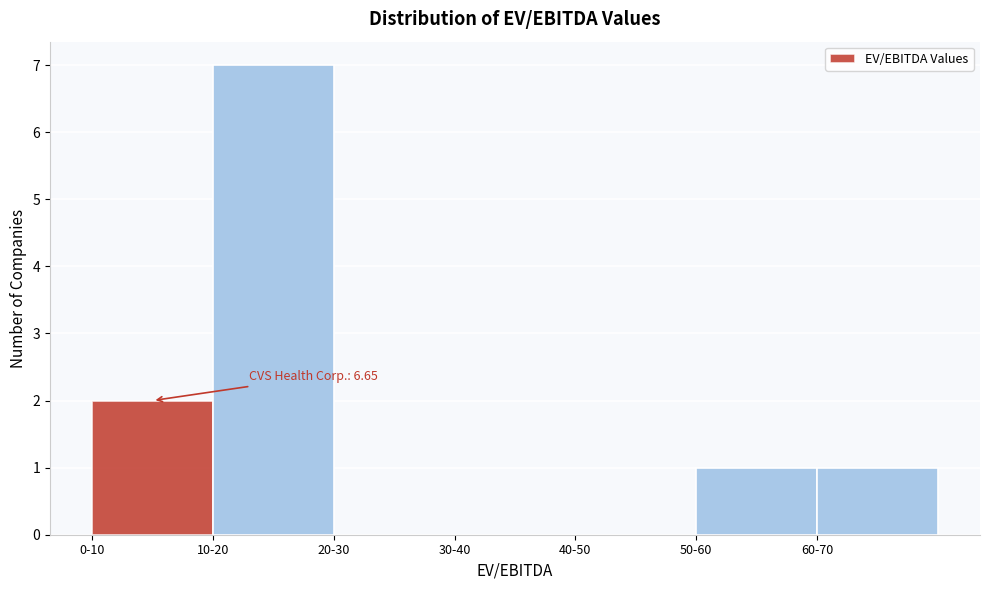

Reading right to left, extract all data points from this chart.

60-70=1	50-60=1	40-50=0	30-40=0	20-30=0	10-20=7	0-10=2